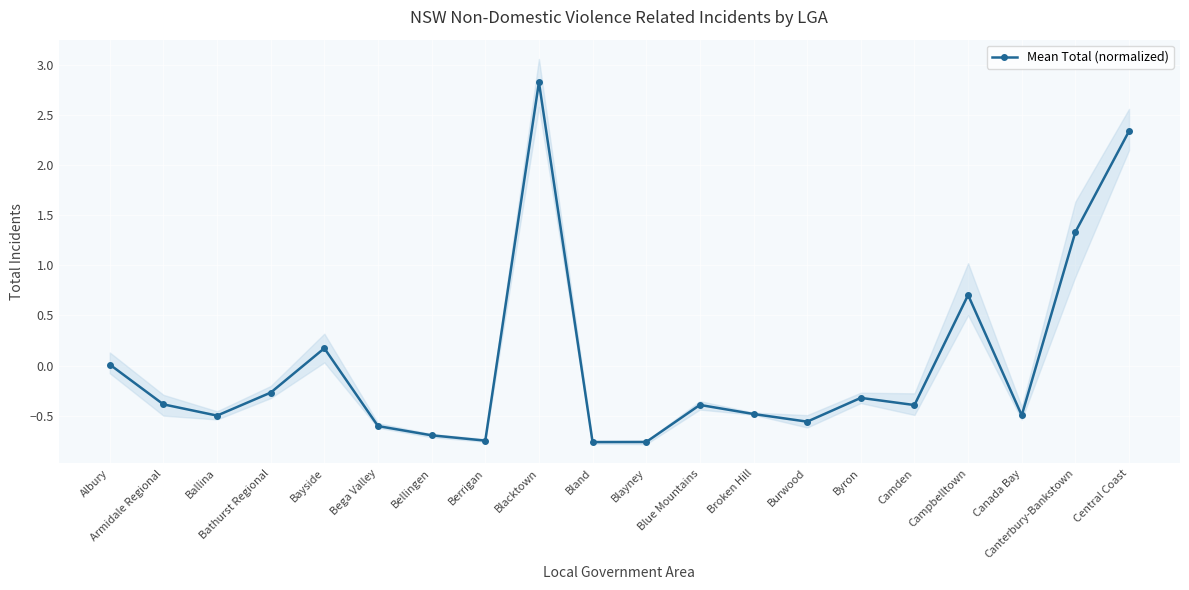

How many data points does each series have?

20